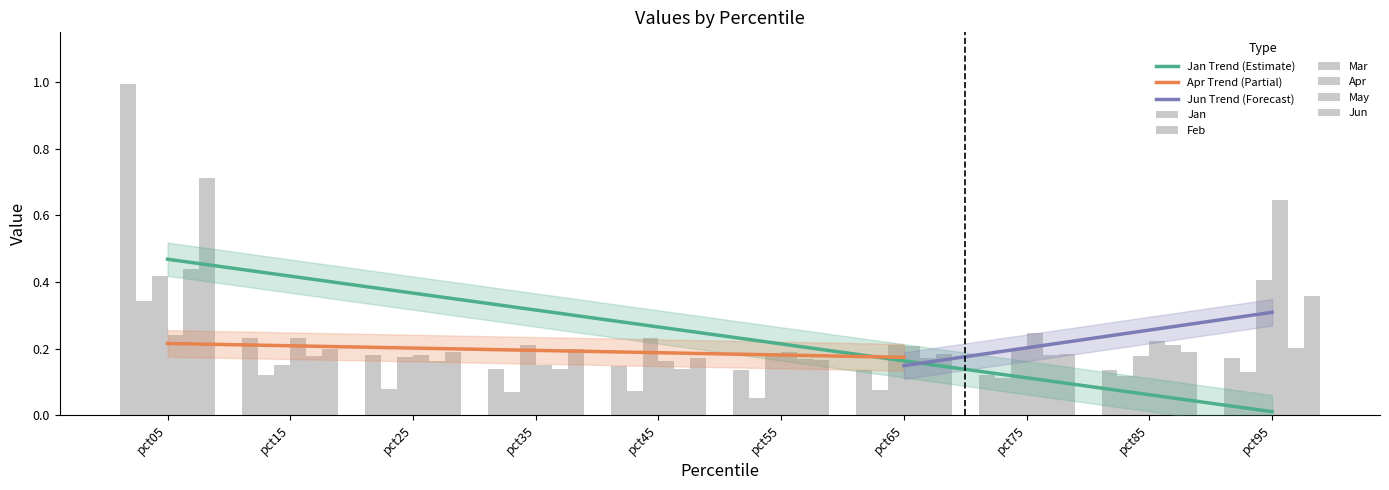

At pct45, list the series in order from largest to smallest.

Mar, Jun, Apr, Jan, May, Feb